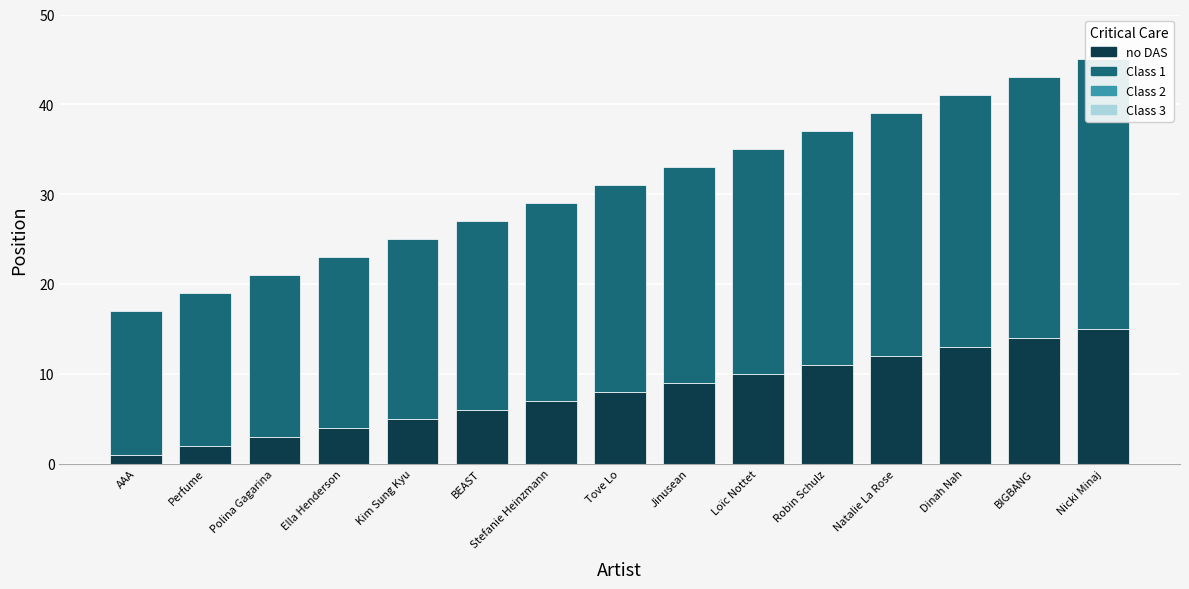

At BEAST, list the series in order from largest to smallest.

Class 1, no DAS